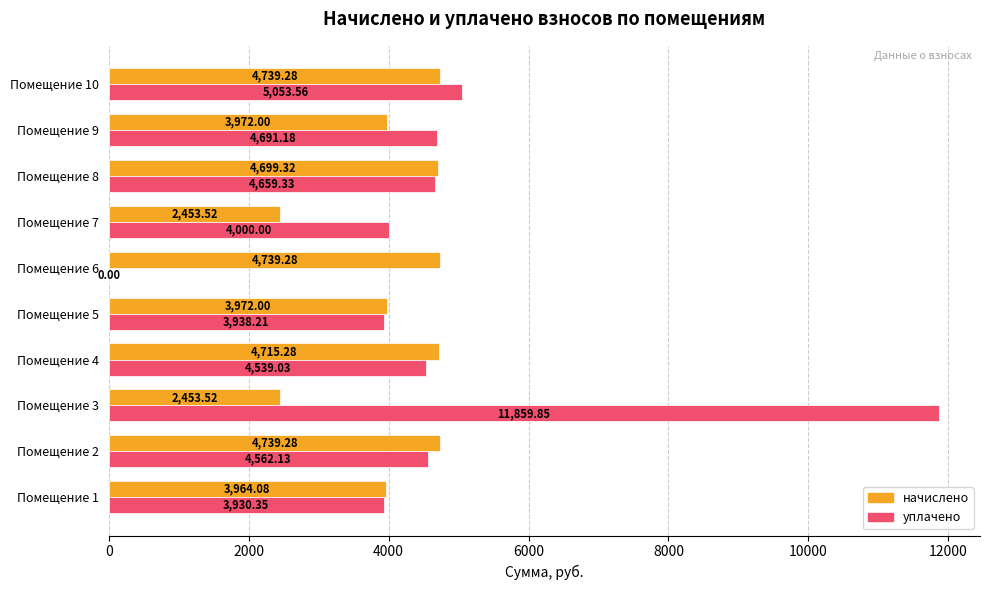

What is the sum of all начислено values?

40447.6